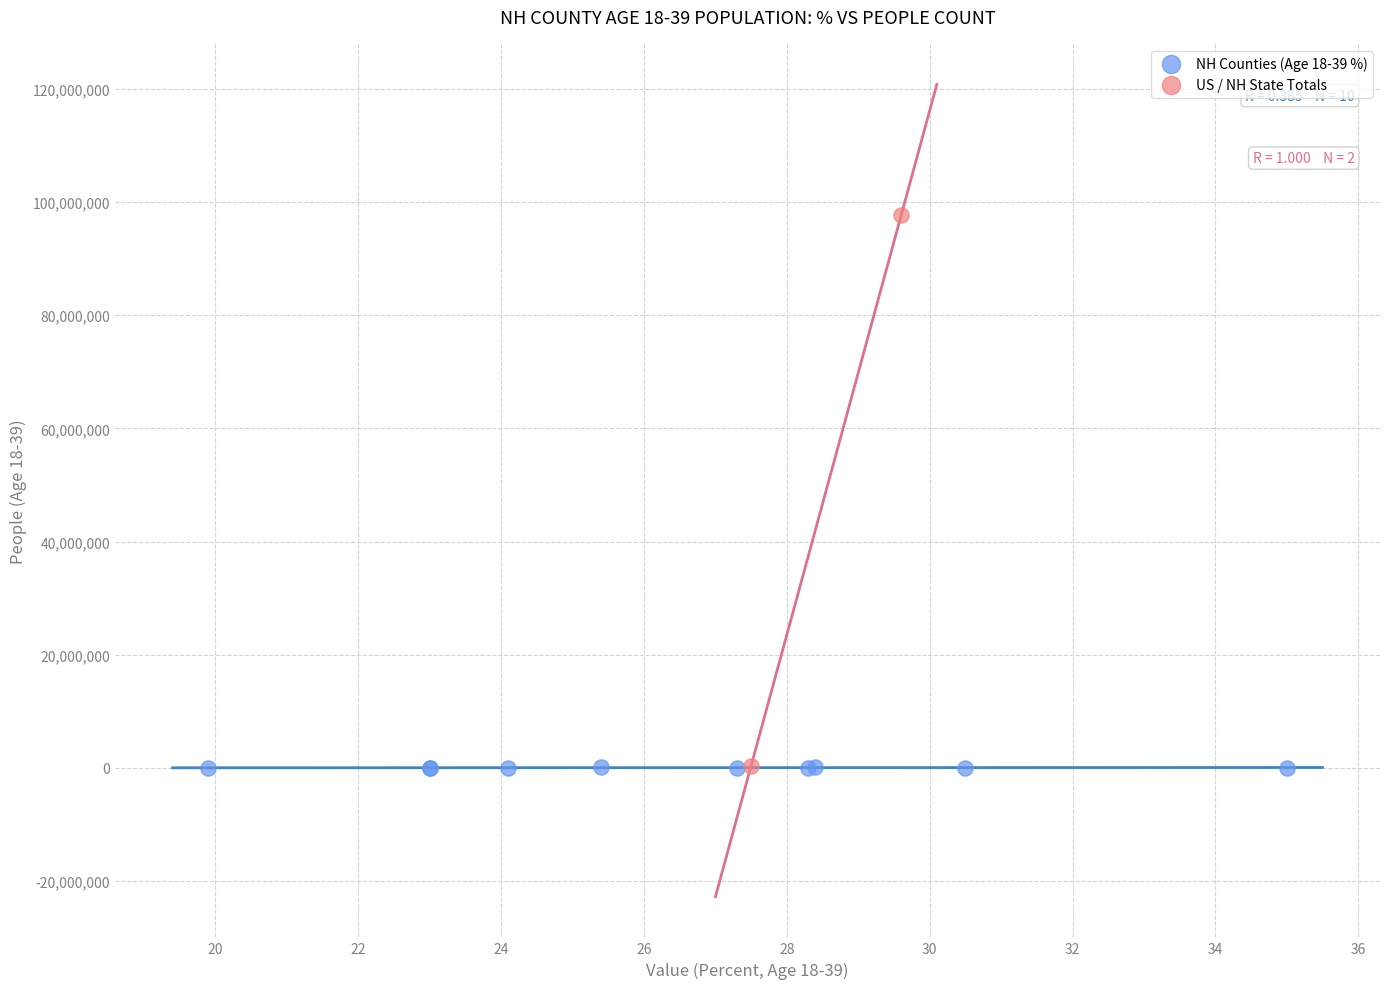

What are all the series names shown in the legend?

NH Counties (Age 18-39 %), US / NH State Totals